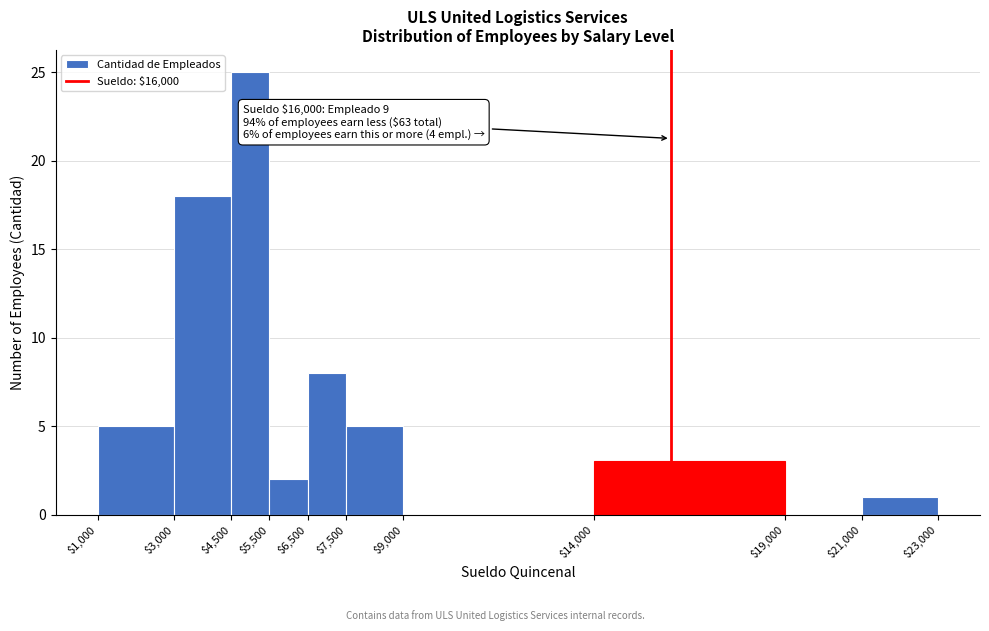

Which range on the x-axis has the tallest bar?

$4,500 to $5,500